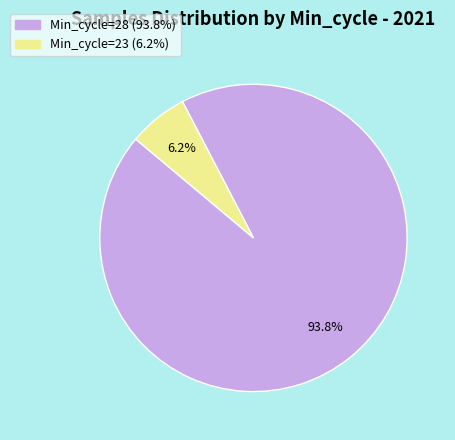

Does any single category account for the majority?

Yes